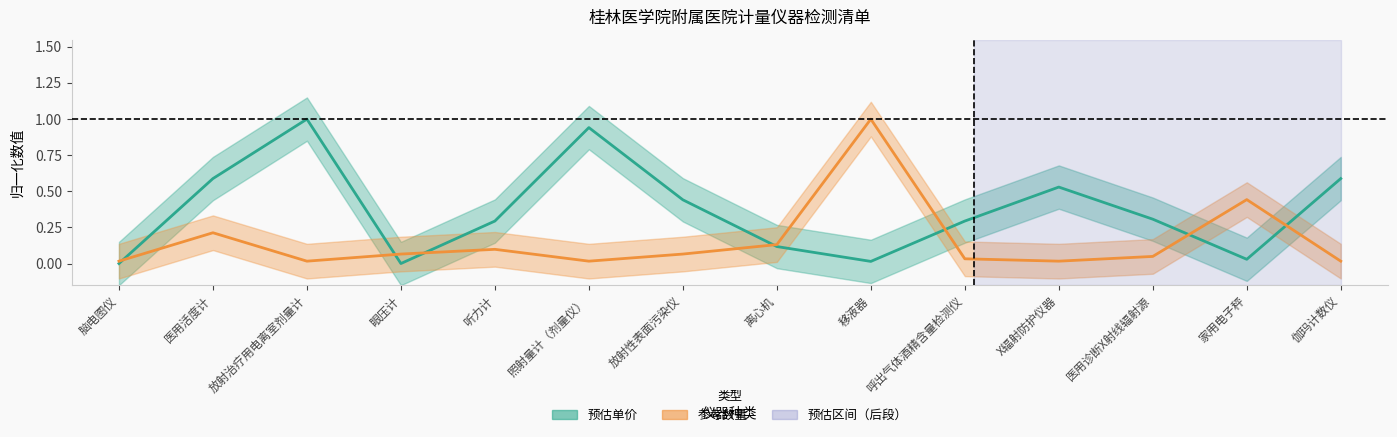

Which category has the lowest value across all series?

脑电图仪